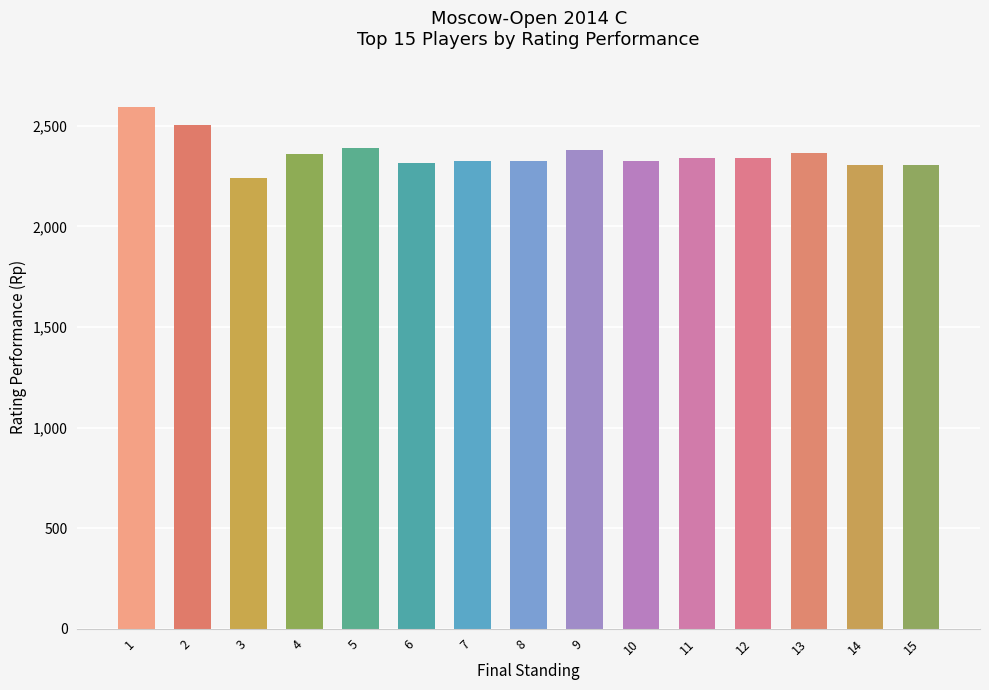

What is the change in value from 5 to 15?

-82